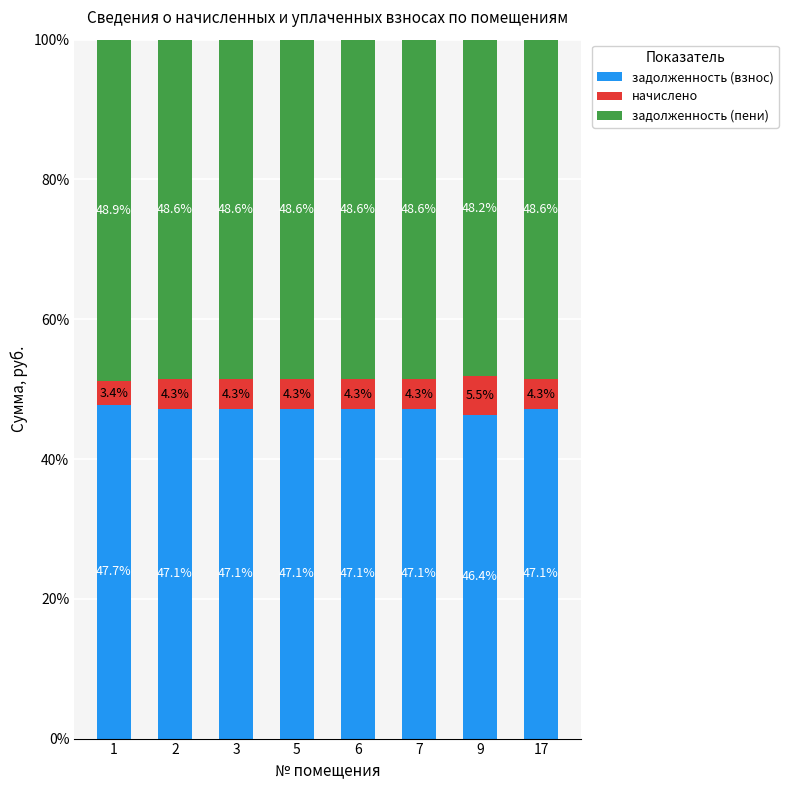

Where is задолженность (взнос) nearest to the value 47?

7